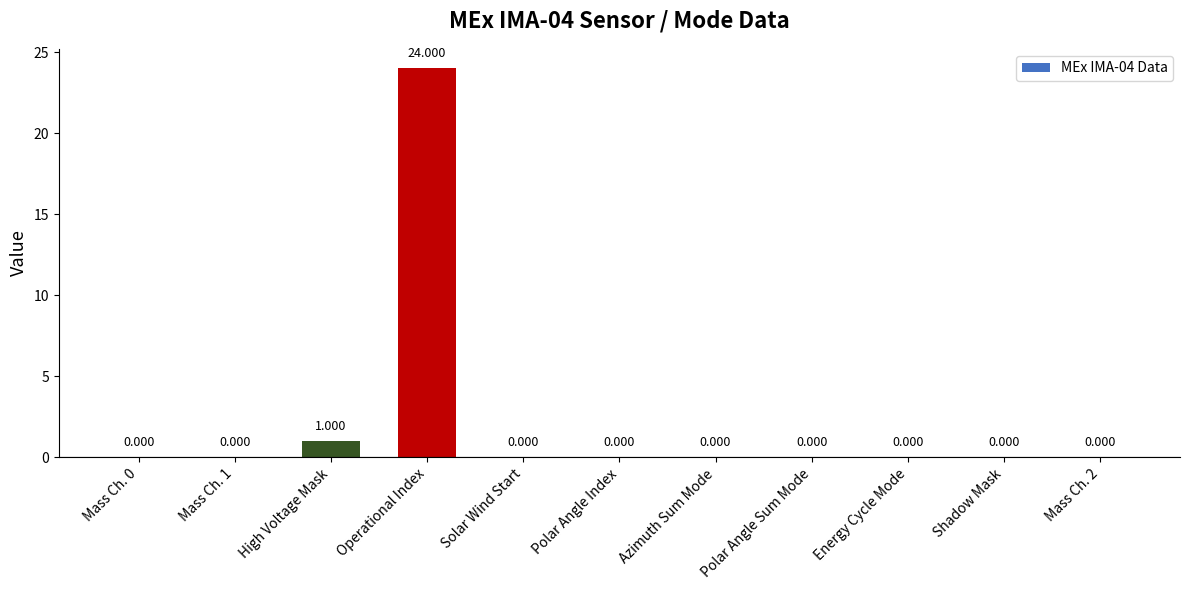

Which category has the highest value across all series?

Operational Index